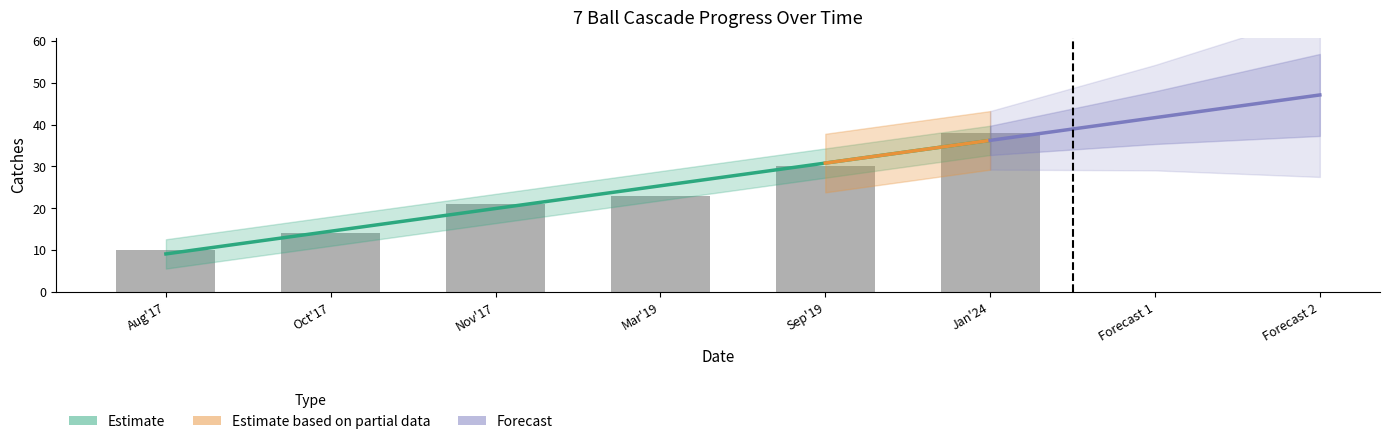

What position from the left is Sep'19?

5